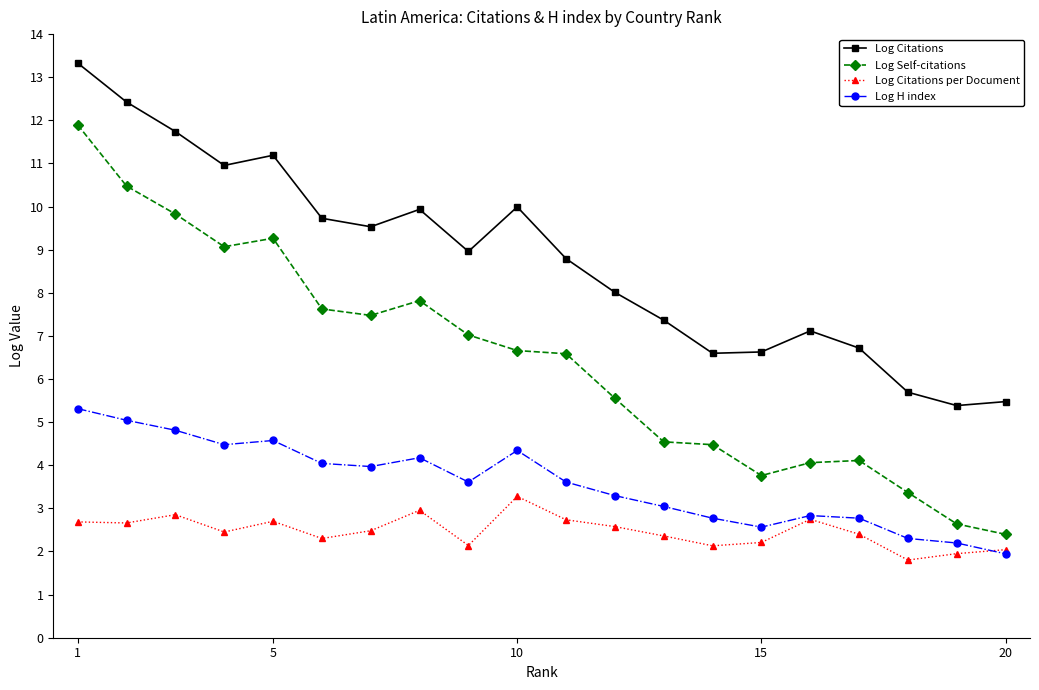

Rank the series by their average value, from lowest to highest.

Log Citations per Document, Log H index, Log Self-citations, Log Citations